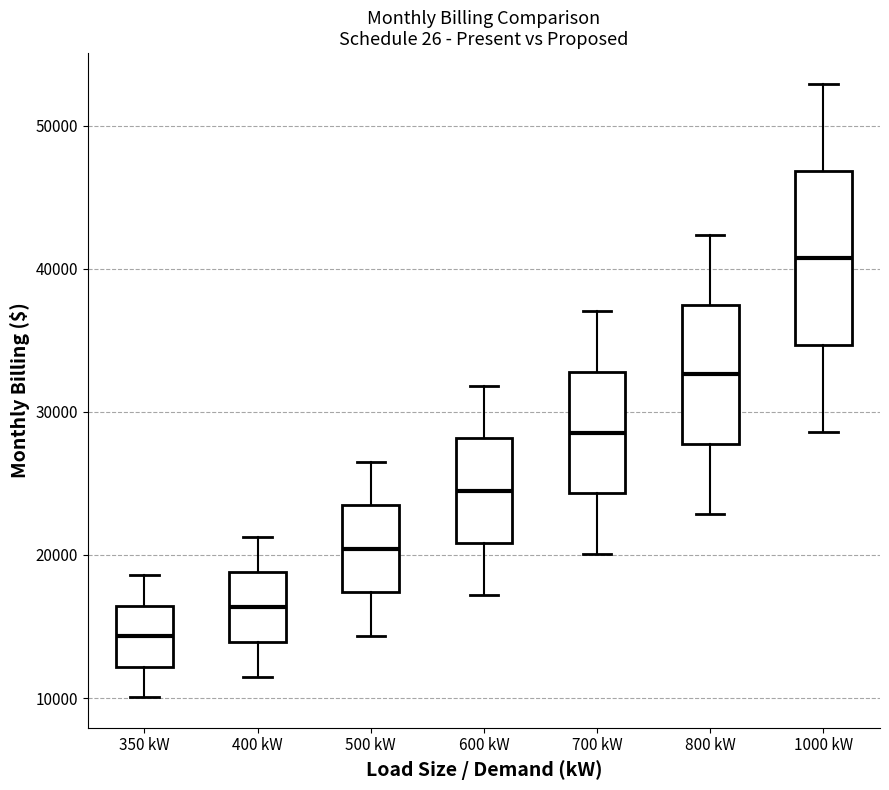

Reading left to right, transcribe this box plot: for each box, give where its median line is, the range the box spans, and where its two whiskers end, as read against the y-axis. The values are not printed on the chart, so give them approximately, as read against the axis.

350 kW: median 14000, box 12000 to 16000, whiskers 10000 to 19000
400 kW: median 16000, box 14000 to 19000, whiskers 11000 to 21000
500 kW: median 20000, box 17000 to 23000, whiskers 14000 to 27000
600 kW: median 24000, box 21000 to 28000, whiskers 17000 to 32000
700 kW: median 29000, box 24000 to 33000, whiskers 20000 to 37000
800 kW: median 33000, box 28000 to 37000, whiskers 23000 to 42000
1000 kW: median 41000, box 35000 to 47000, whiskers 29000 to 53000